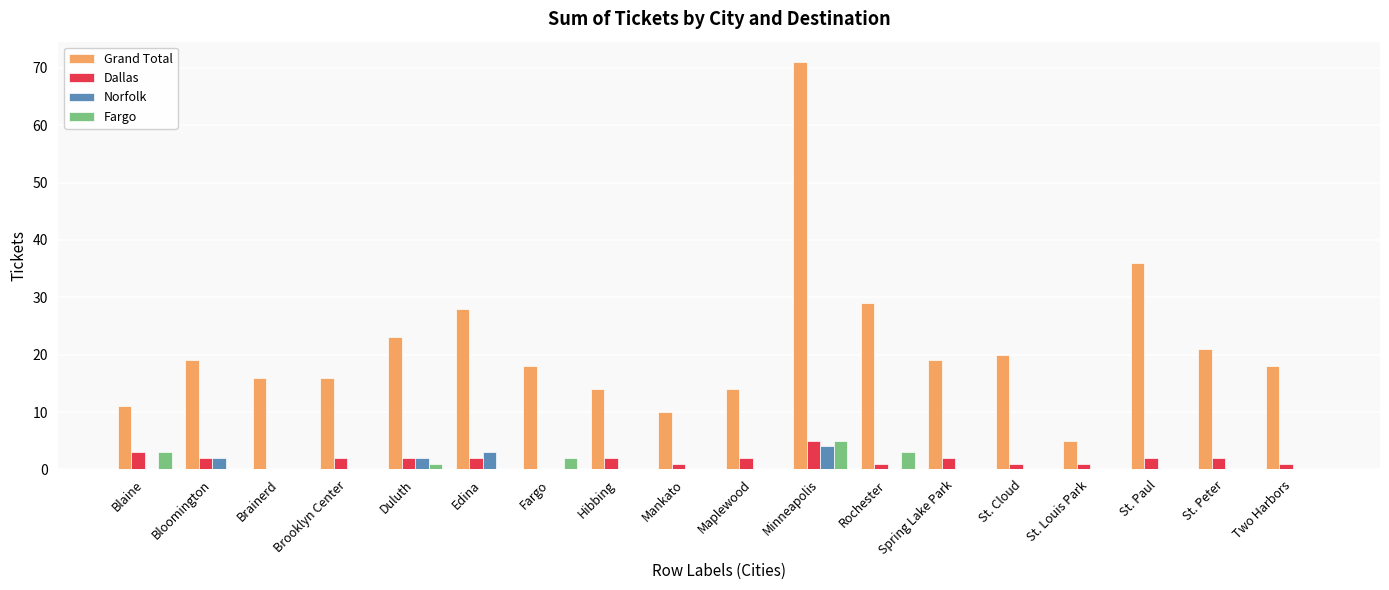

What is the average value of the Dallas series?

2